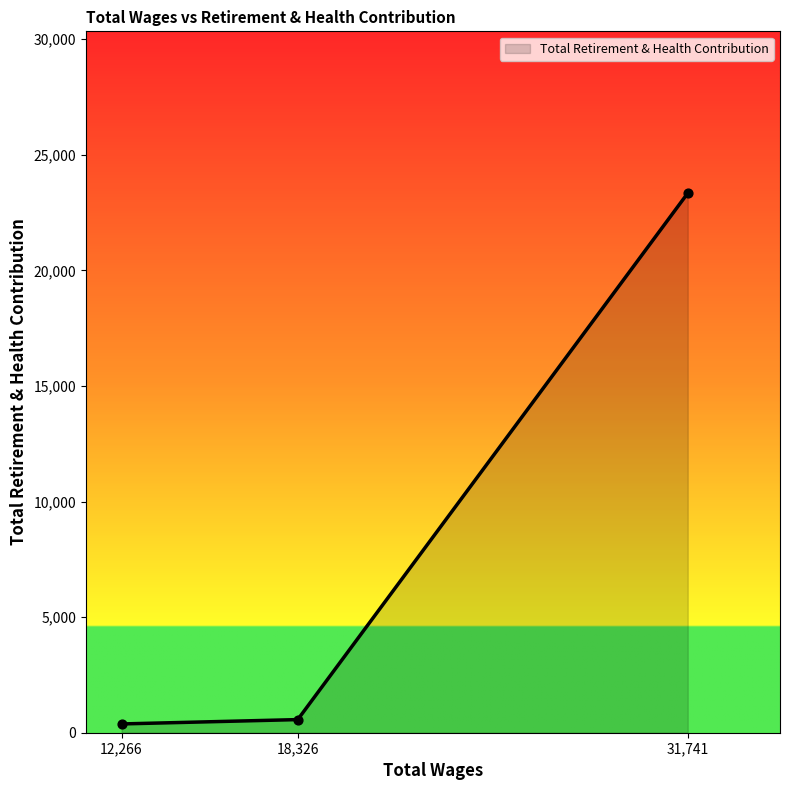

The value at 31,741 is 23339. True or false?

True